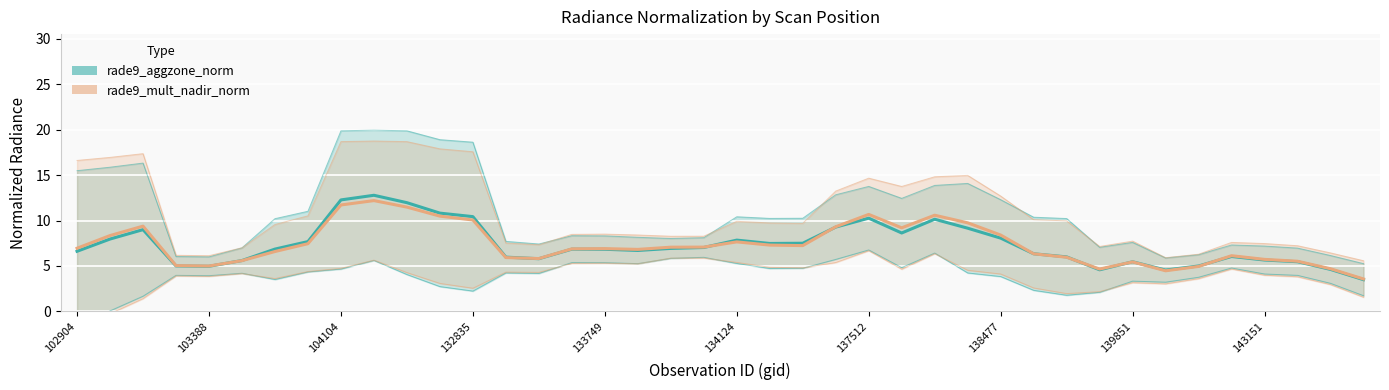

Which series has the largest range (max minus min)?

rade9_aggzone_norm